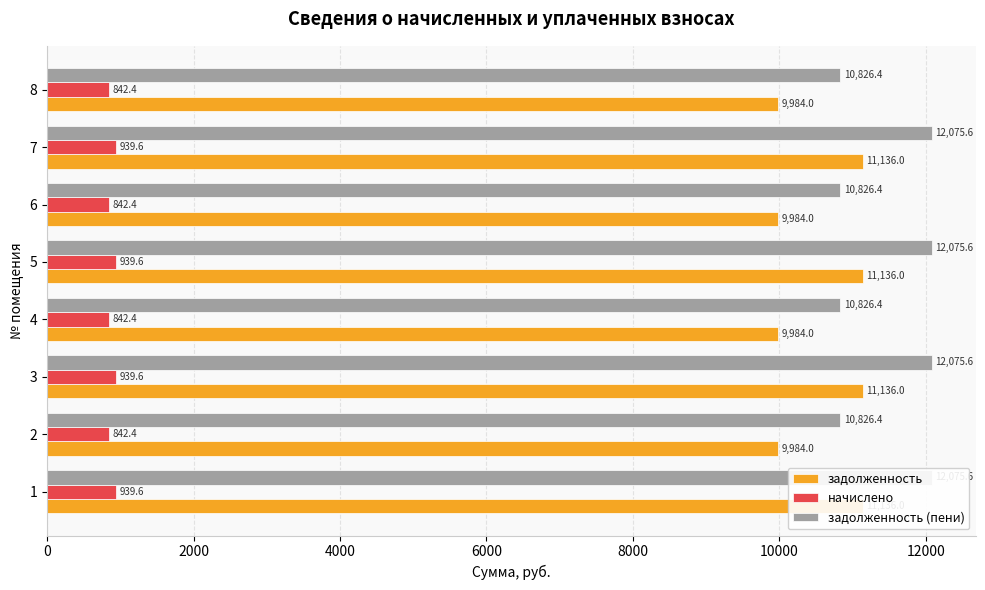

How many groups of bars are there?

8